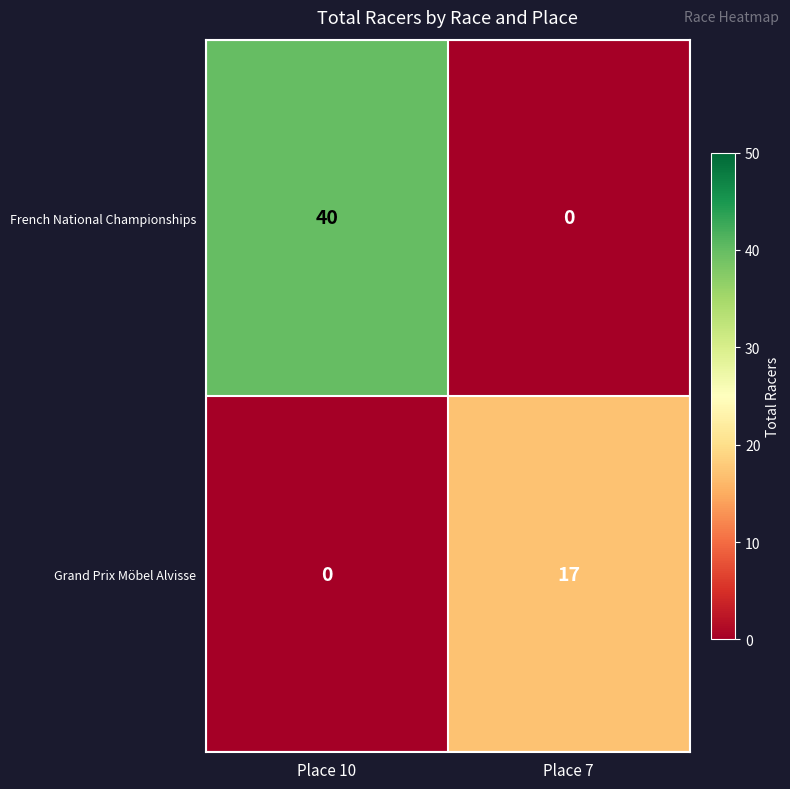

What is the difference between the Grand Prix Möbel Alvisse values at Place 7 and Place 10?

17